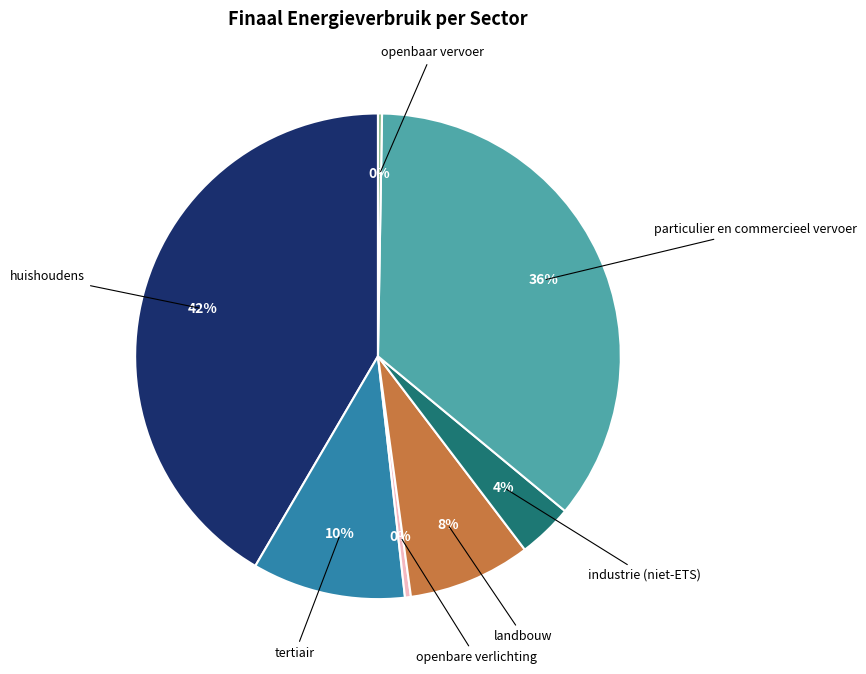

Is there a majority slice in this chart?

No